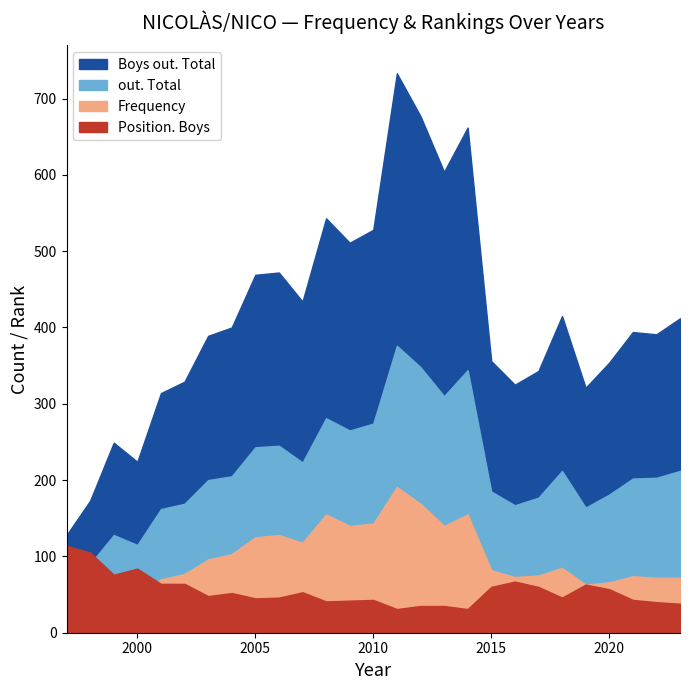

How many interior local peaks does the out. Total series have?

6